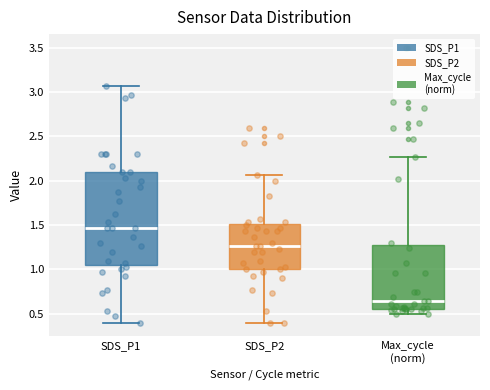

Where does the lower whisker of the box for Max_cycle (norm) end on the y-axis? The values are not printed on the chart, so give them approximately, as read against the axis.

0.50